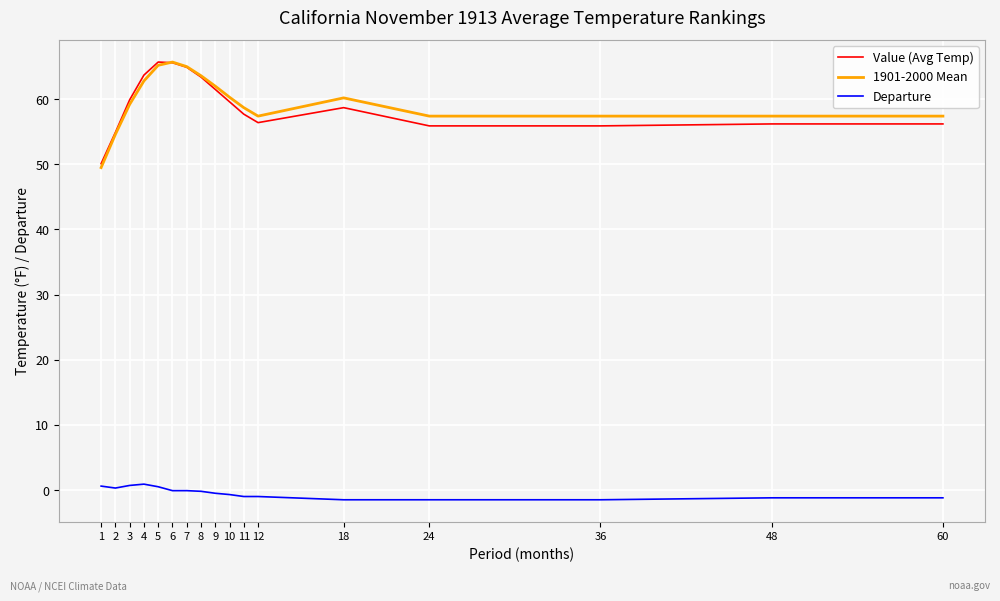

At how many categories does at least one series exceed 5?

17